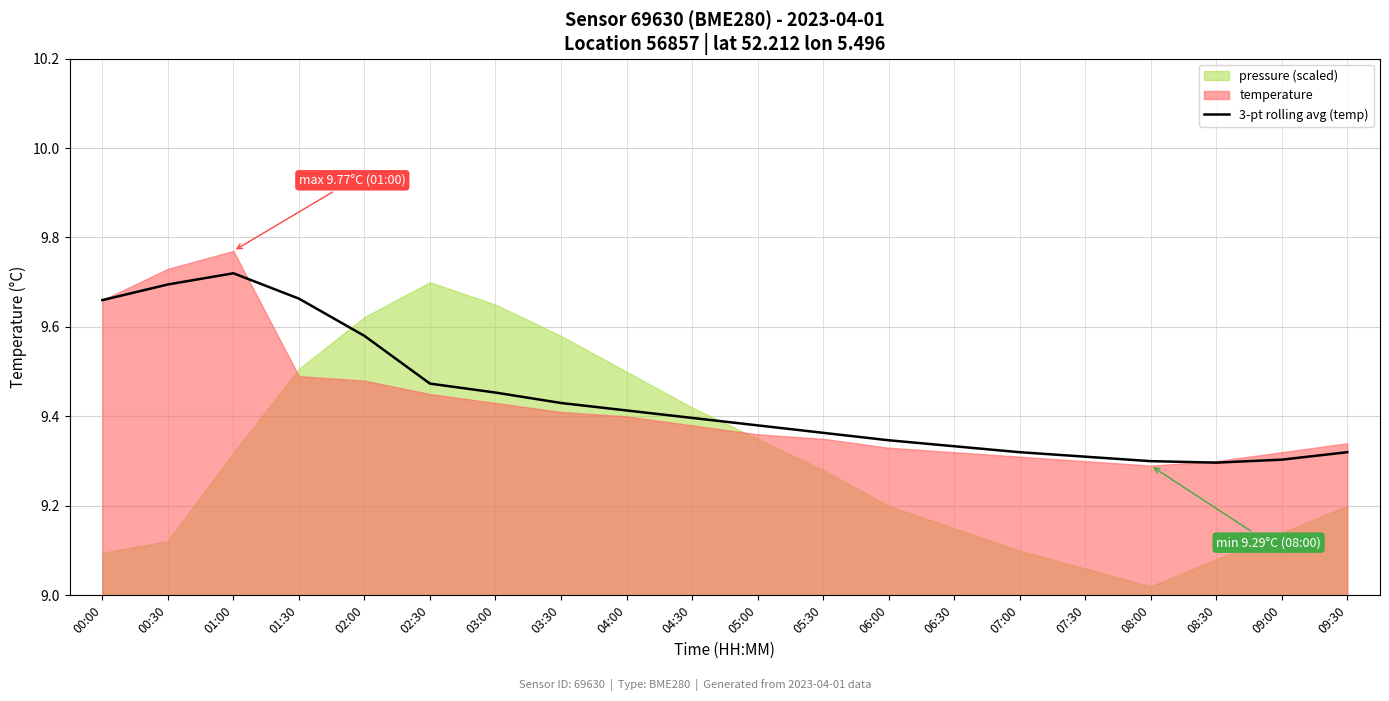

What is the smallest value displayed?

9.3